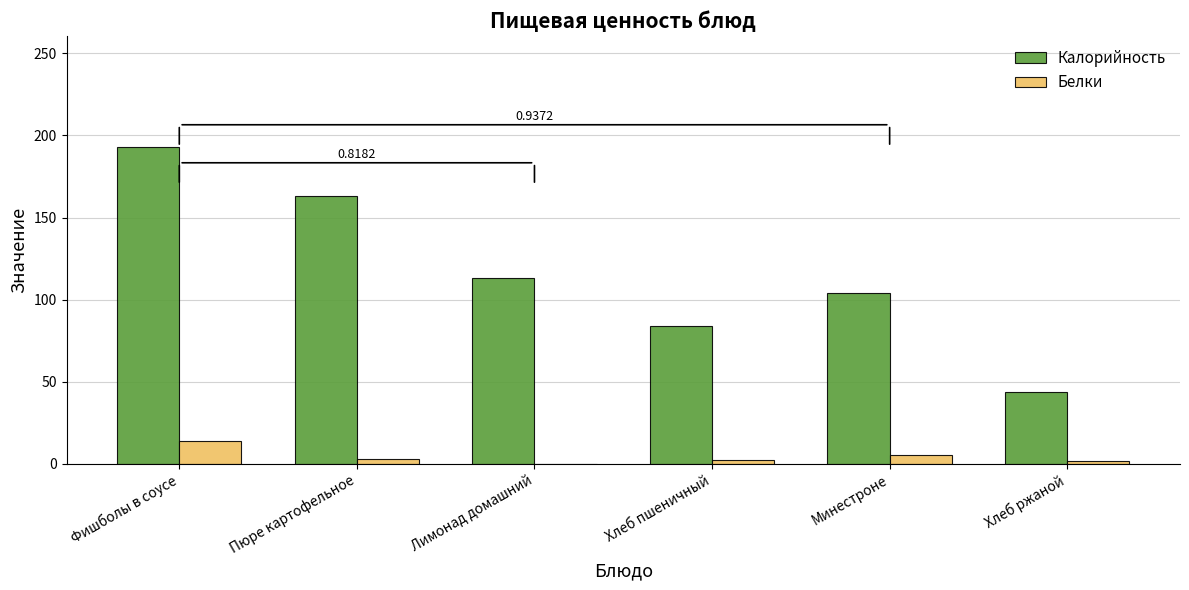

At which label is Калорийность closest to 118?

Лимонад домашний